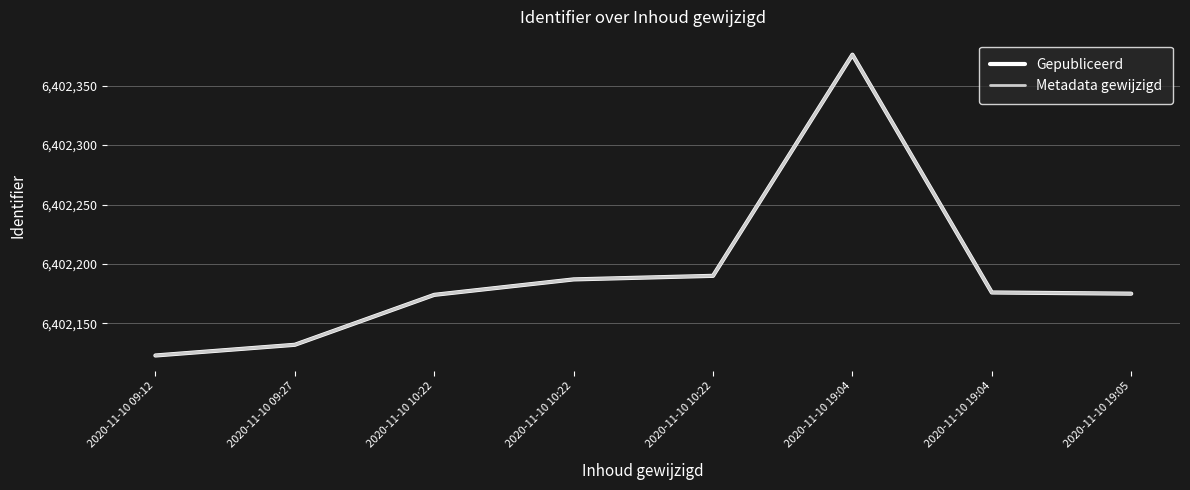

Does the chart have visible grid lines?

Yes